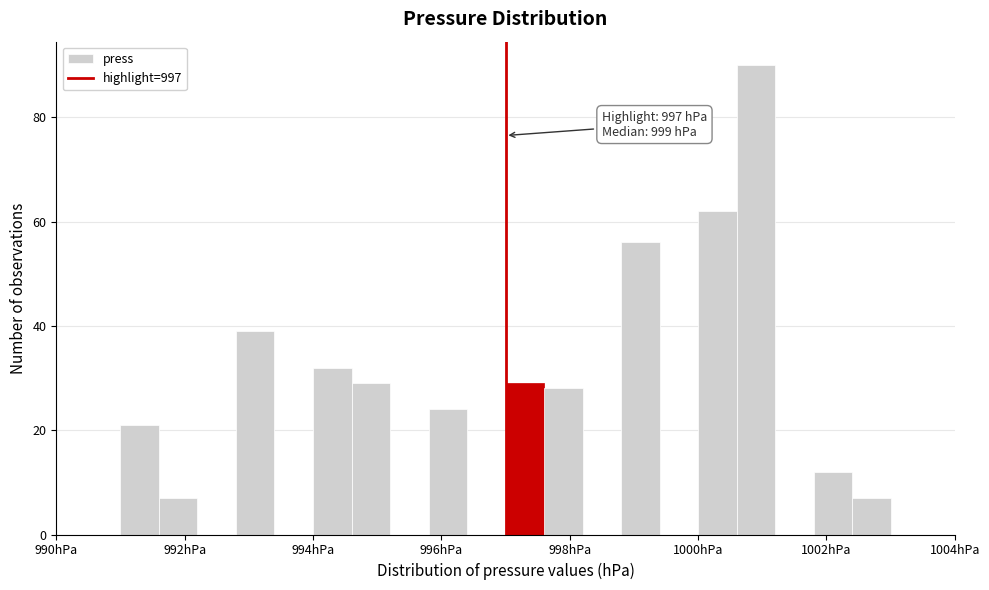

Read against the x-axis, roughly where is the centre of the tallest bar?

1001.0